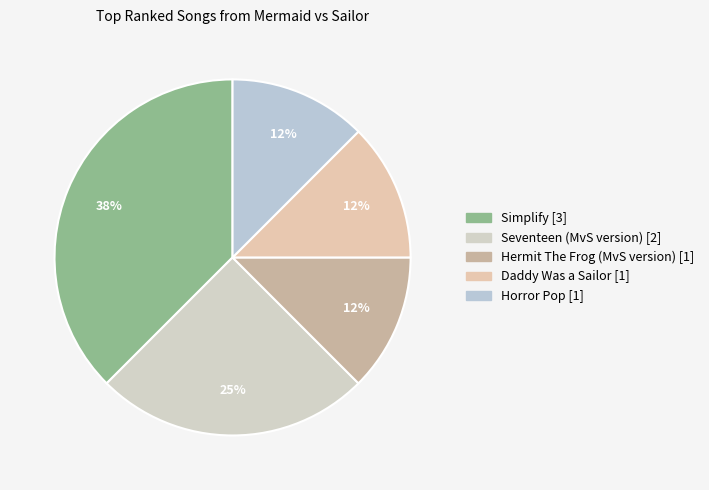

Is there a majority slice in this chart?

No